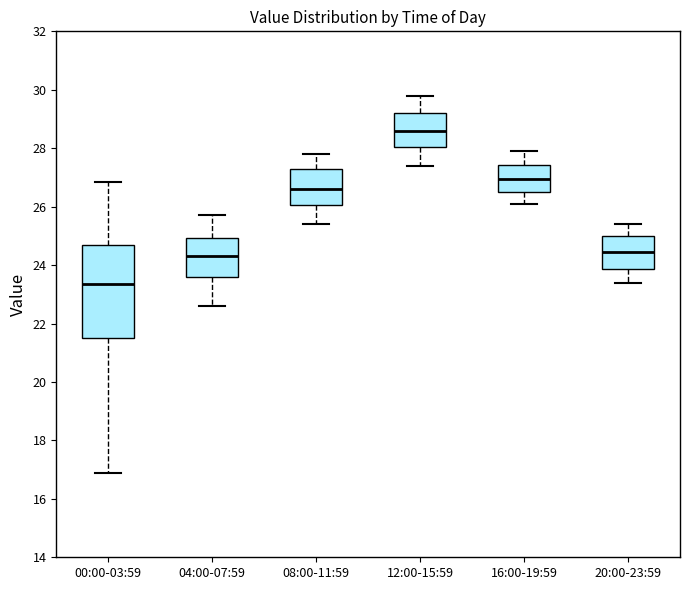

Reading left to right, read every box against the y-axis: the position of its median line, the range the box covers, and the ends of its whiskers. The values are not printed on the chart, so give them approximately, as read against the axis.

00:00-03:59: median 23.4, box 21.4 to 24.6, whiskers 17.0 to 26.8
04:00-07:59: median 24.4, box 23.6 to 25.0, whiskers 22.6 to 25.8
08:00-11:59: median 26.6, box 26.0 to 27.4, whiskers 25.4 to 27.8
12:00-15:59: median 28.6, box 28.0 to 29.2, whiskers 27.4 to 29.8
16:00-19:59: median 27.0, box 26.6 to 27.4, whiskers 26.2 to 28.0
20:00-23:59: median 24.4, box 23.8 to 25.0, whiskers 23.4 to 25.4